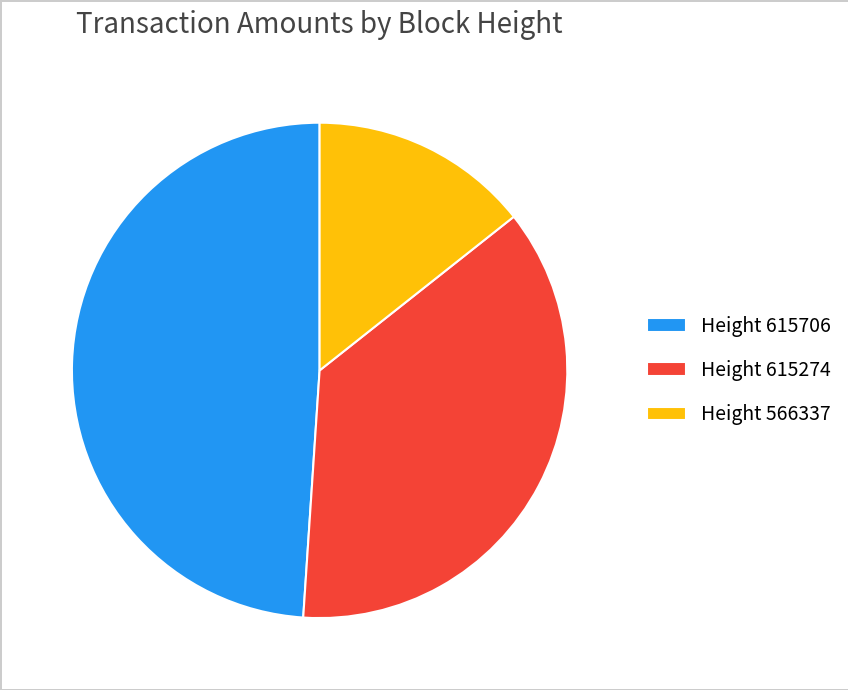

True or false: Height 615274 accounts for 48% of the total.

False